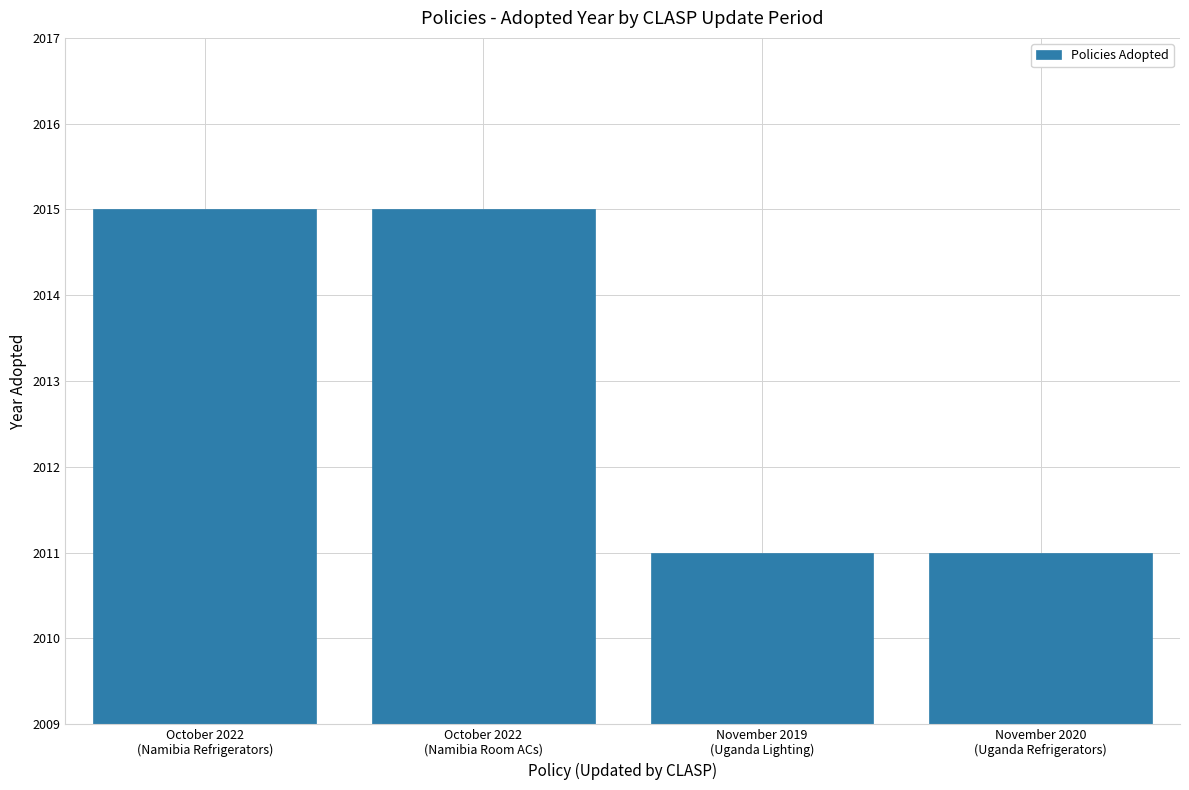

Is it true that the value at October 2022
(Namibia Refrigerators) is 3372?

False